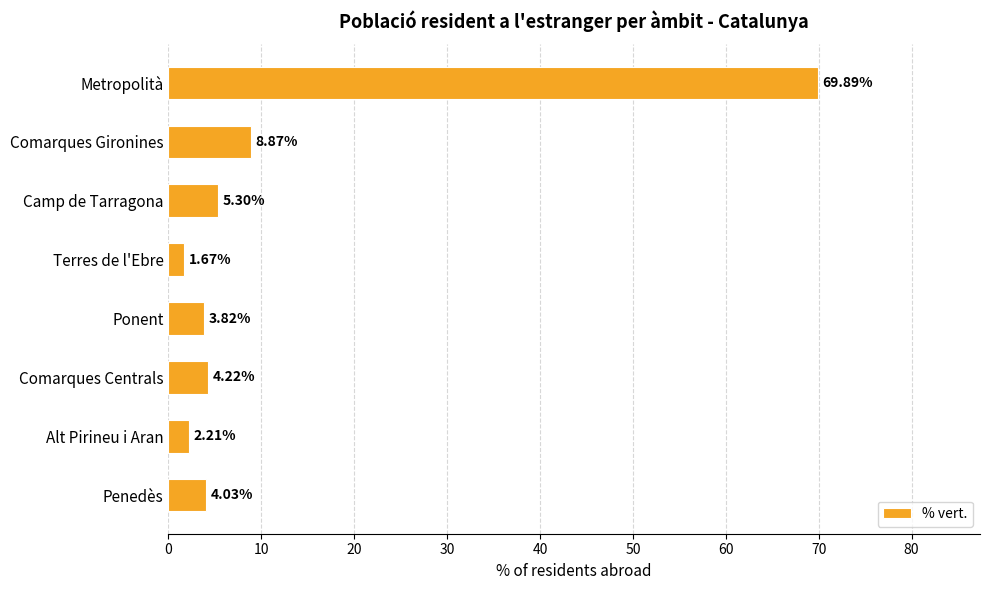

How many values are below 4?

3